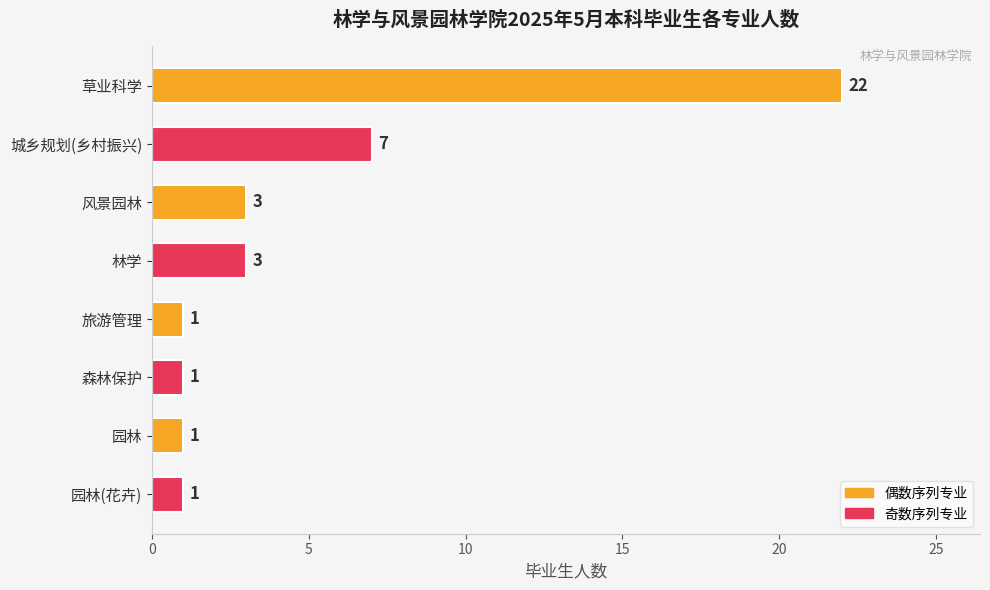

What is the label of the 8th bar from the bottom?

草业科学